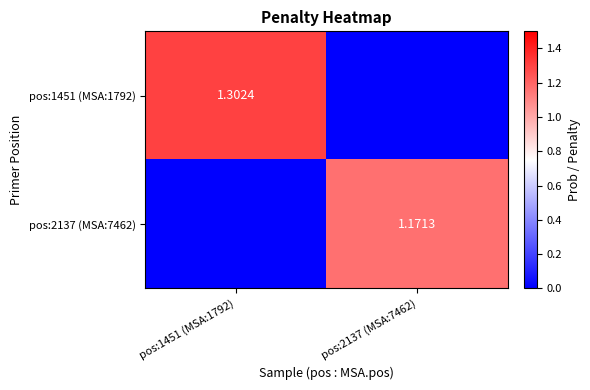

How many data points in pos:1451 (MSA:1792) are above 1?

1